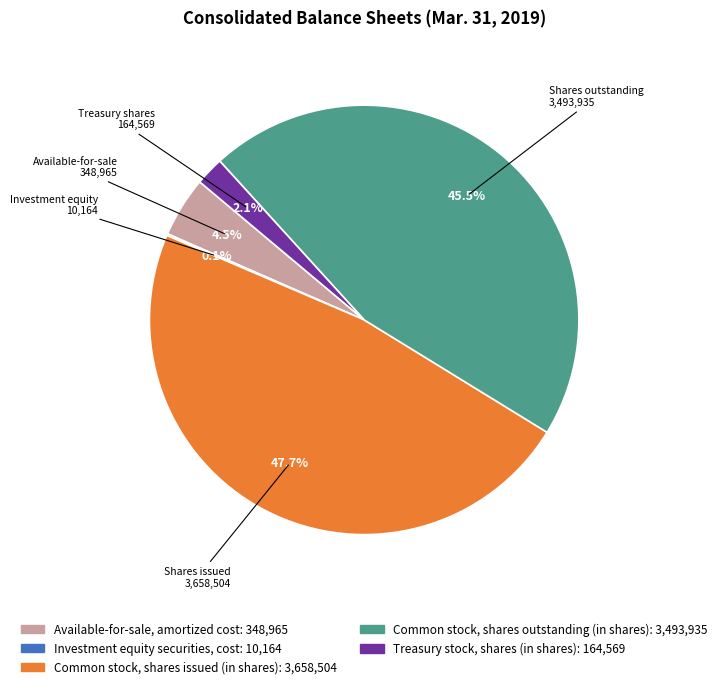

What is the largest slice in the pie chart?

Common stock, shares issued (in shares)